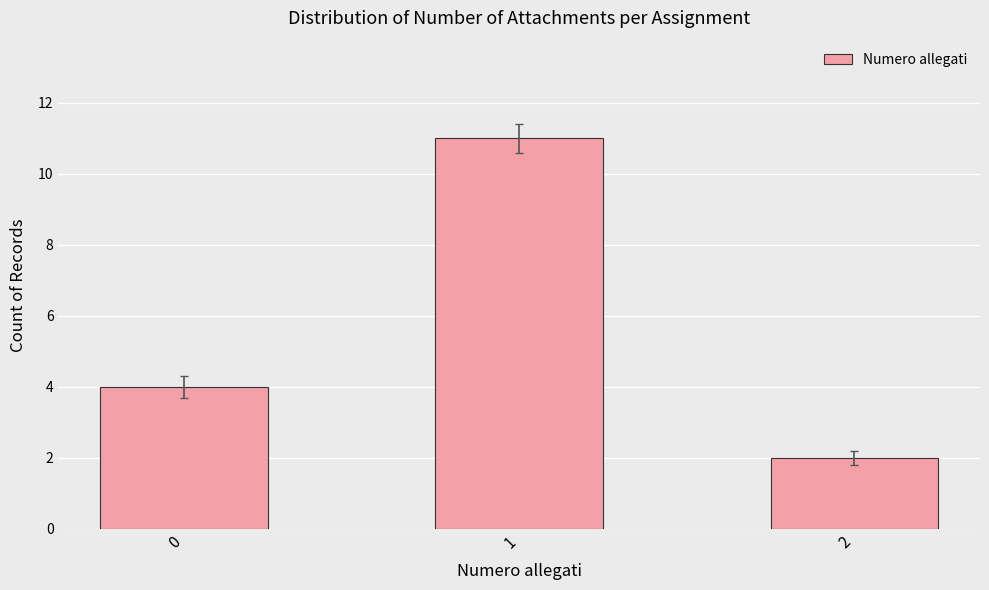

At which category does the chart reach its peak across all series?

1